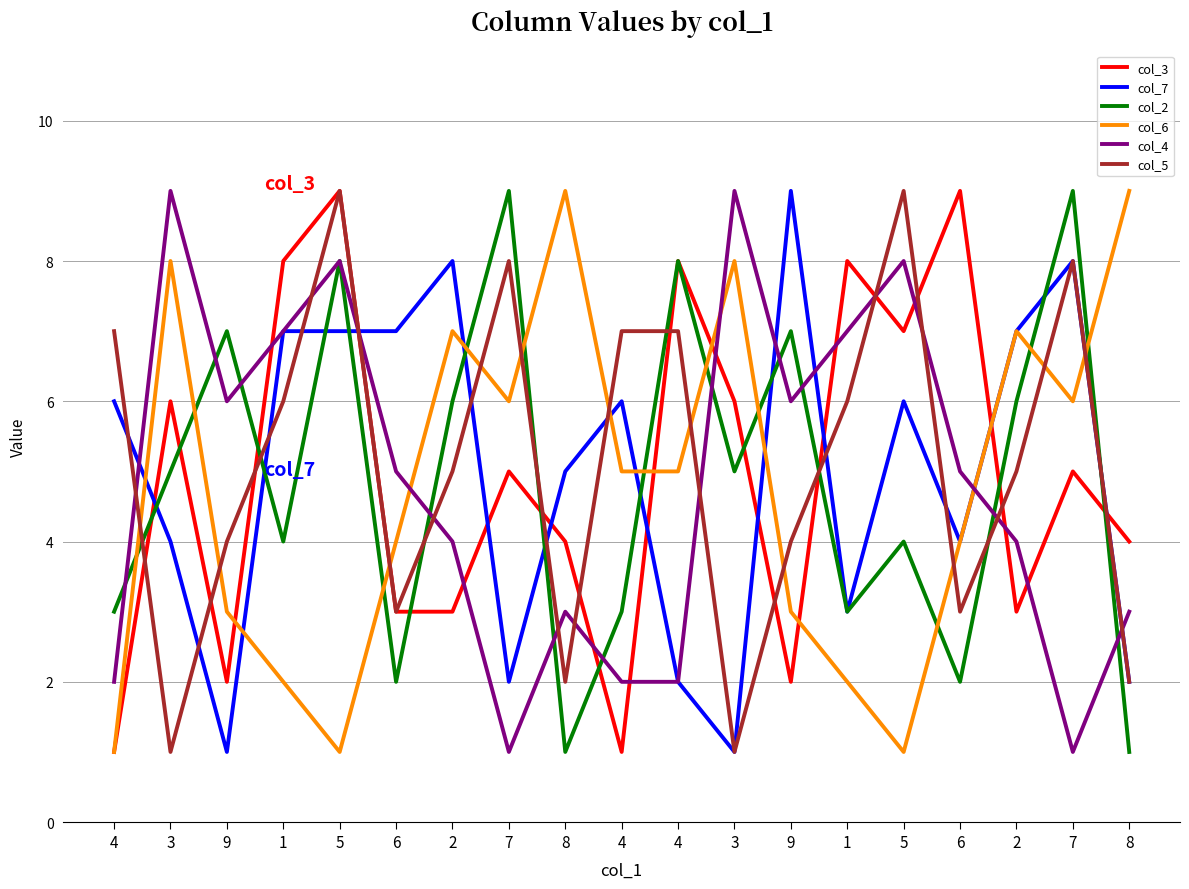

At which category does col_4 reach its first local peak?

3